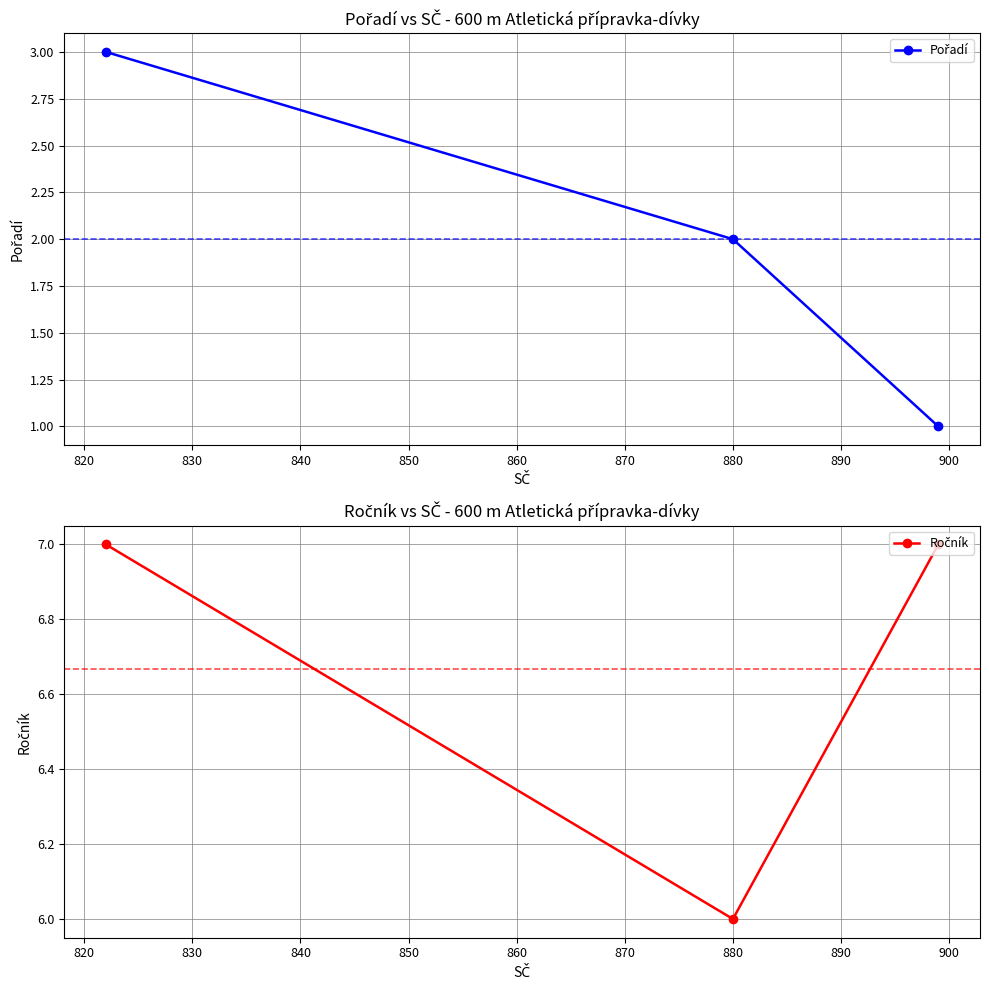

What are all the series names shown in the legend?

Pořadí, Ročník